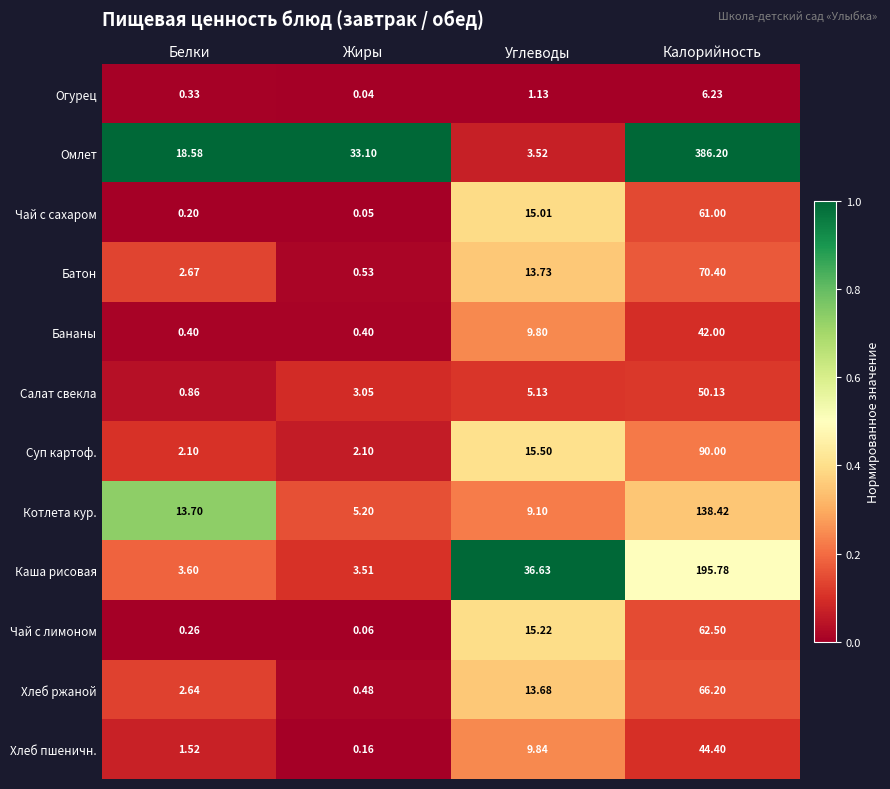

Rank the series by their maximum value, from highest to lowest.

Омлет, Каша рисовая, Котлета кур., Суп картоф., Батон, Хлеб ржаной, Чай с лимоном, Чай с сахаром, Салат свекла, Хлеб пшеничн., Бананы, Огурец